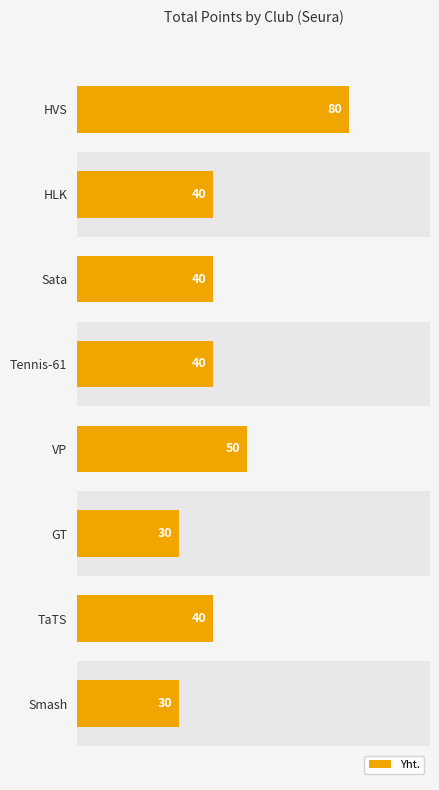

Count the number of data series in this chart.

1